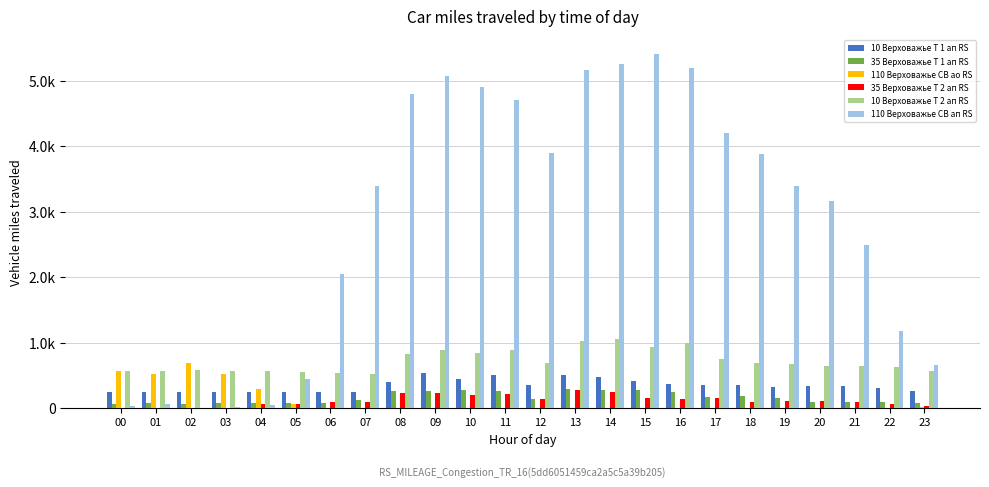

What is the difference between the maximum and second lowest values in the 10 Верховажье Т 1 ап RS series?

285.0